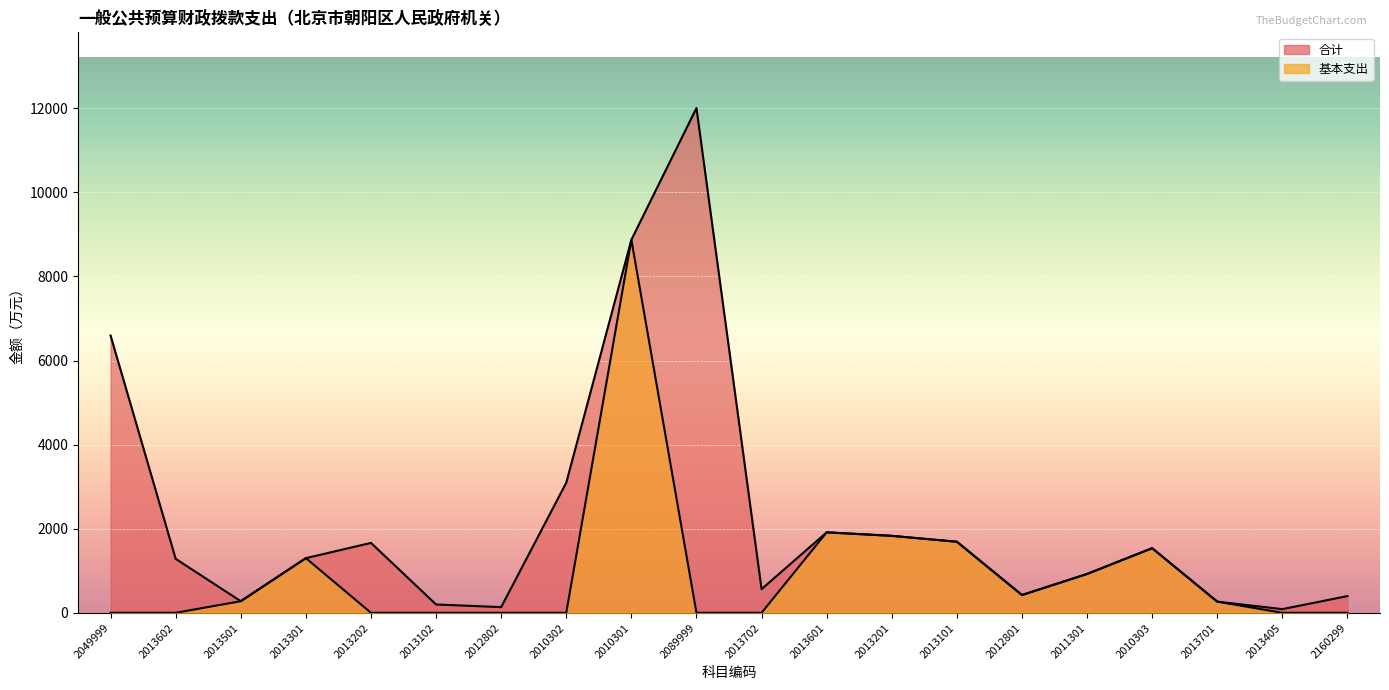

List the labels in order of 基本支出 value, smallest first.

2013602, 2013202, 2013102, 2012802, 2010302, 2089999, 2013702, 2013405, 2160299, 2049999, 2013701, 2013501, 2012801, 2011301, 2013301, 2010303, 2013101, 2013201, 2013601, 2010301